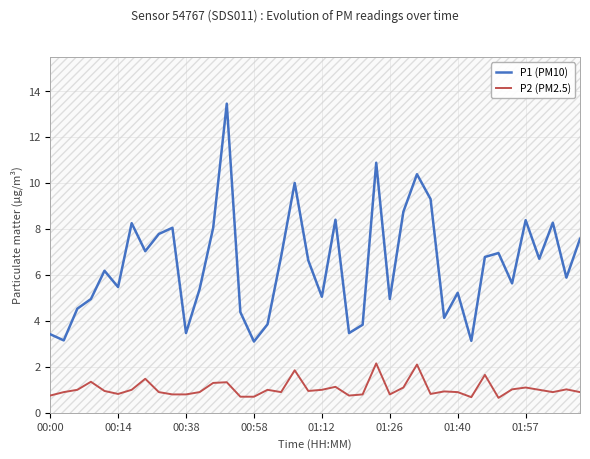

List the series in order of their overall mean, highest first.

P1 (PM10), P2 (PM2.5)